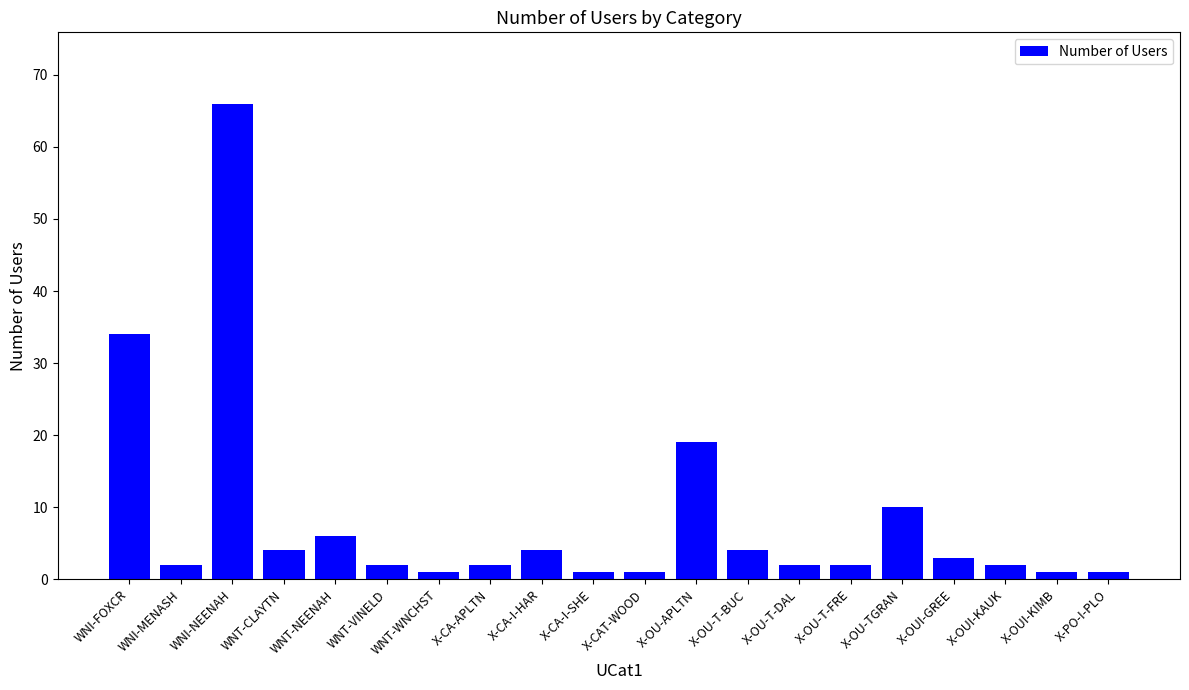

What is the maximum value shown in the chart?

66